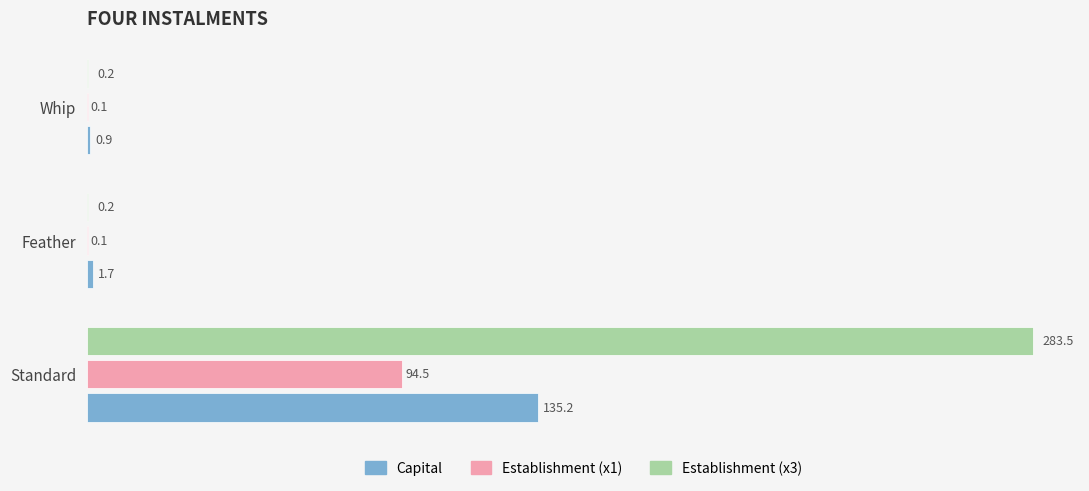

Which series changed the most between Feather and Whip?

Capital